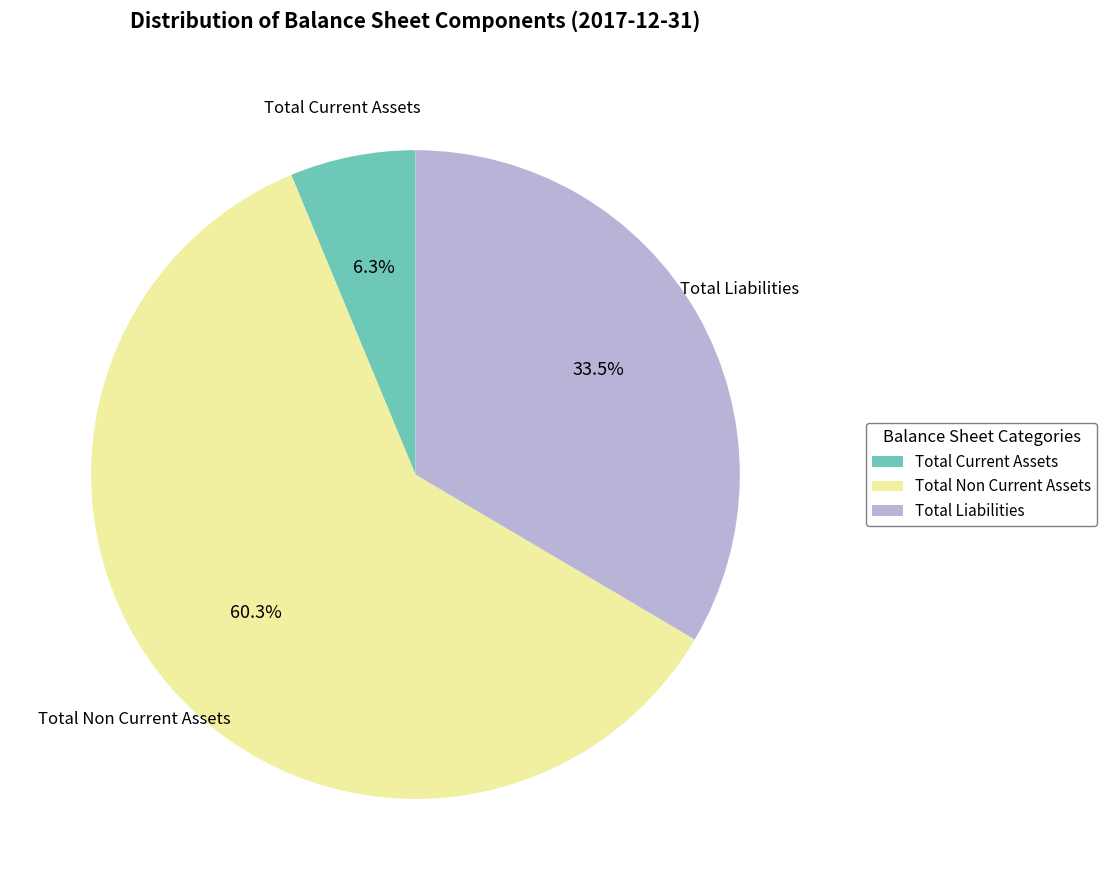

How many slices are in this pie chart?

3